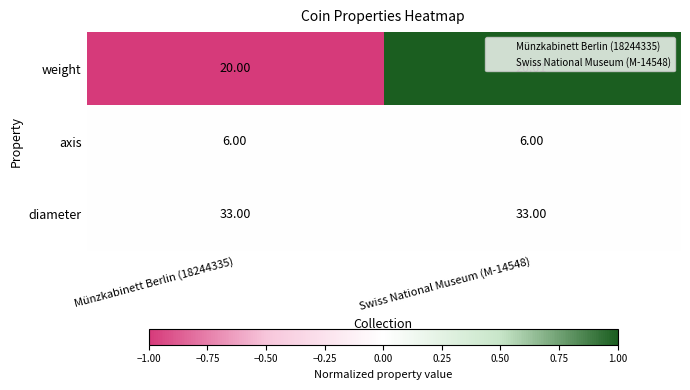

Rank the series by their maximum value, from lowest to highest.

axis, weight, diameter